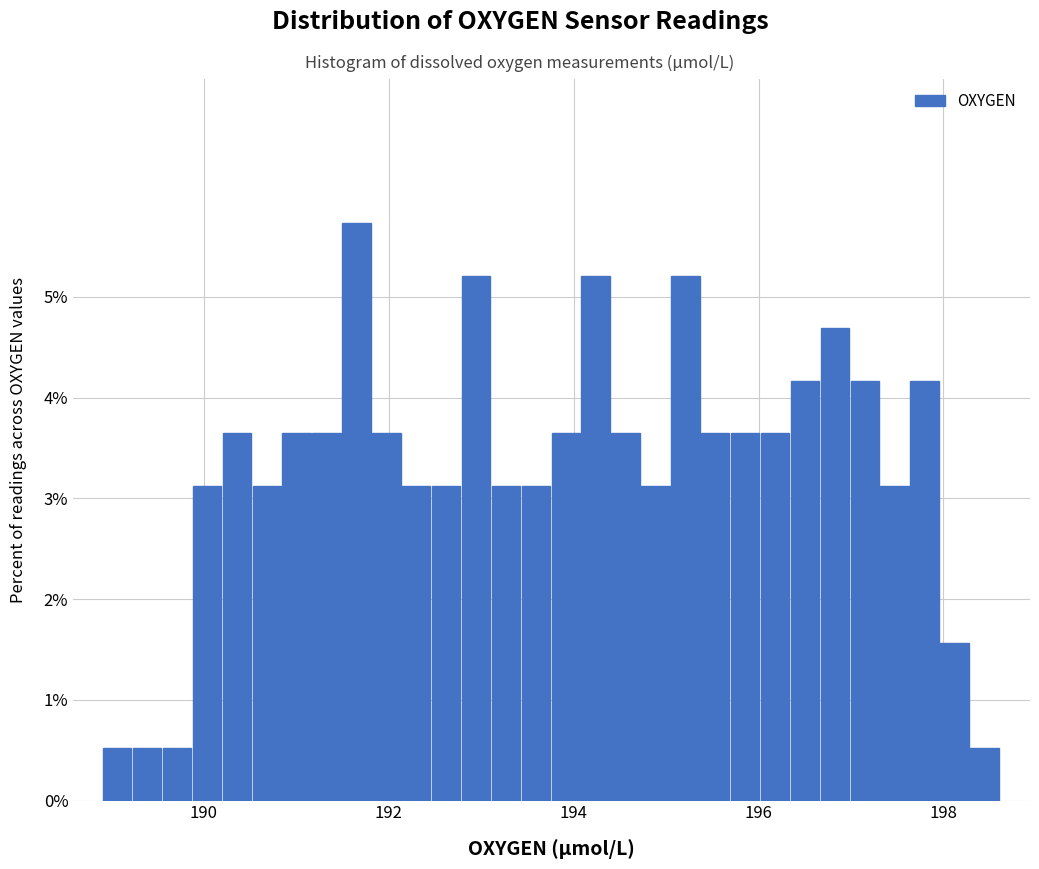

Read against the x-axis, roughly where is the centre of the tallest bar?

191.6